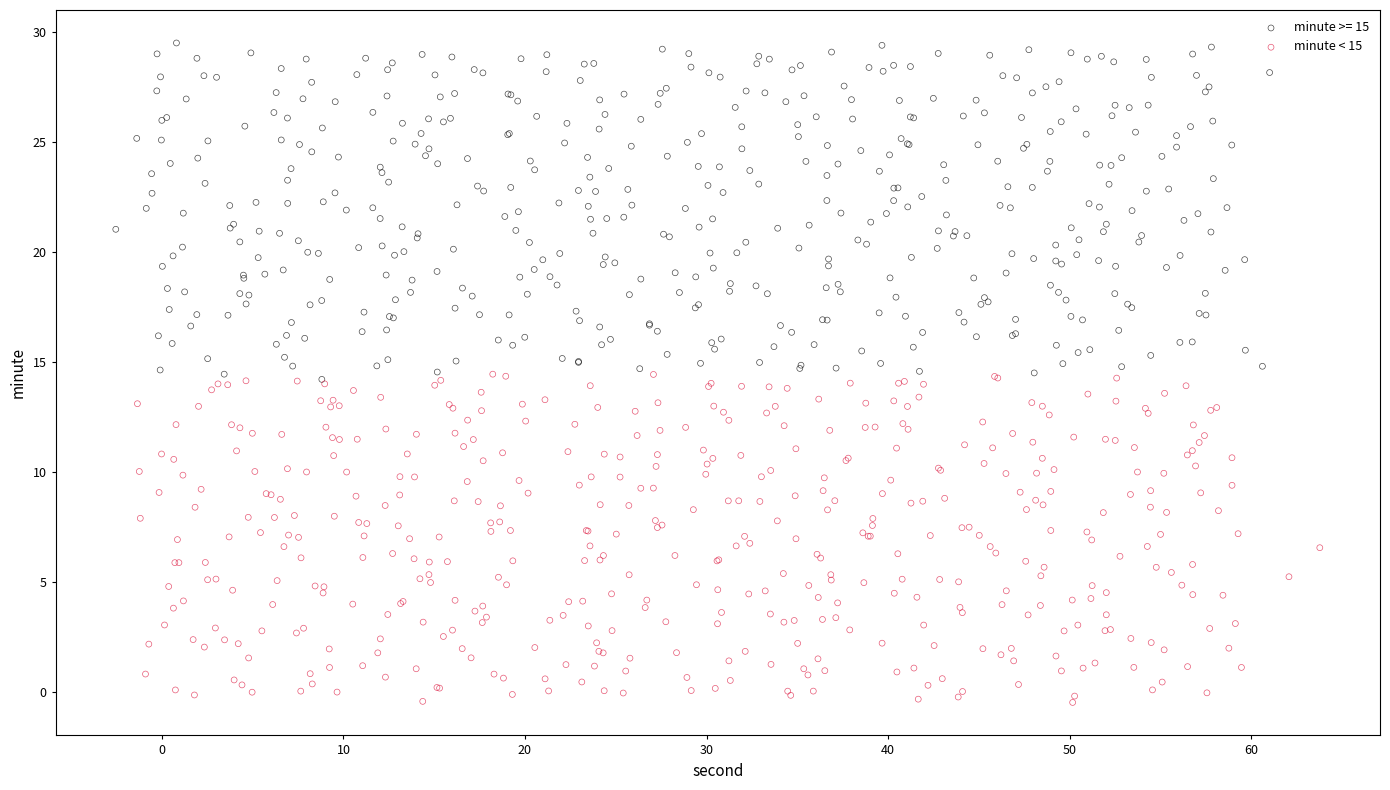

Which series contains the highest Y value?

minute >= 15